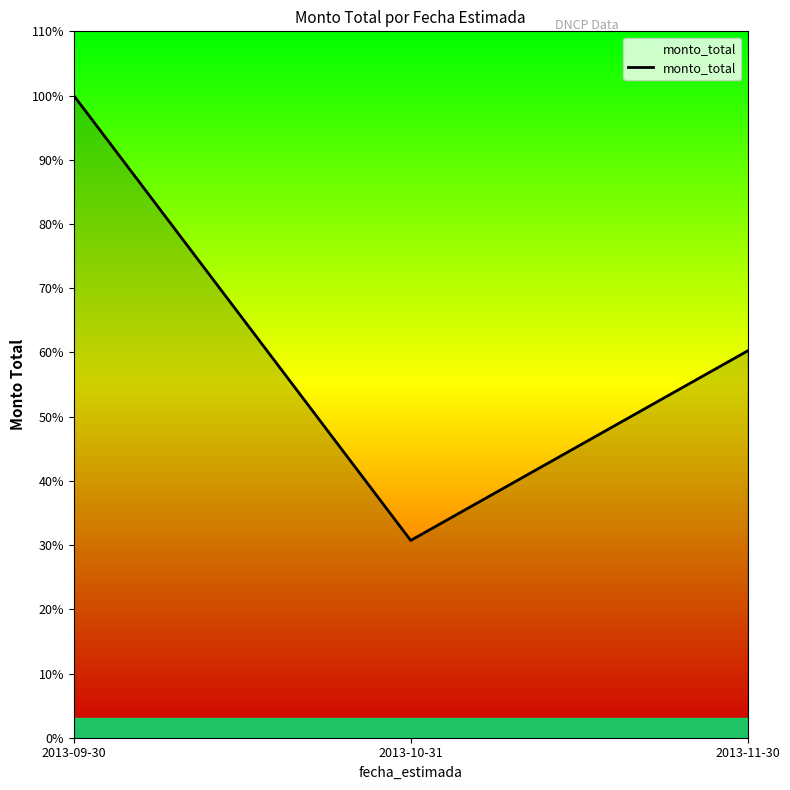

List the labels in order of value, smallest first.

2013-10-31, 2013-11-30, 2013-09-30